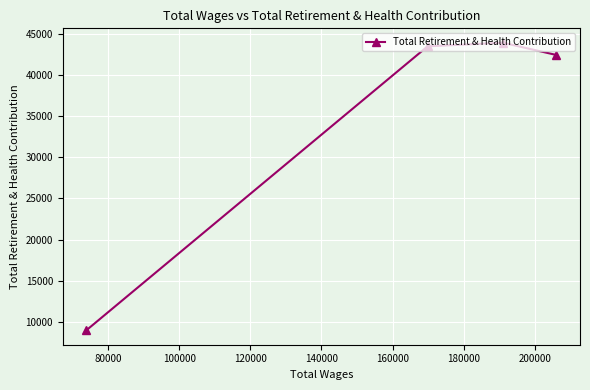

What is the value of the 3rd point from the left?

43906